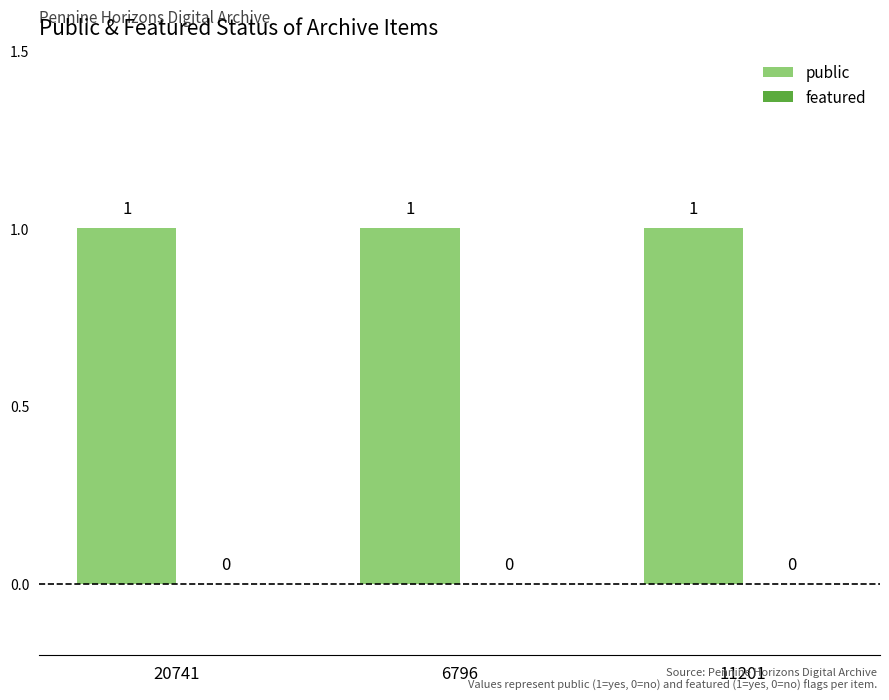

How many groups of bars are there?

3